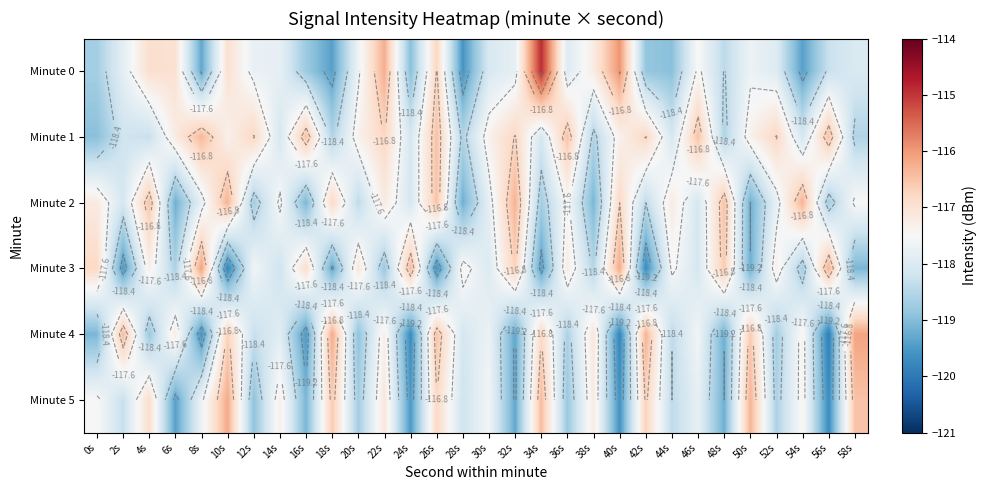

At which category is the sum across all series the highest?

26s